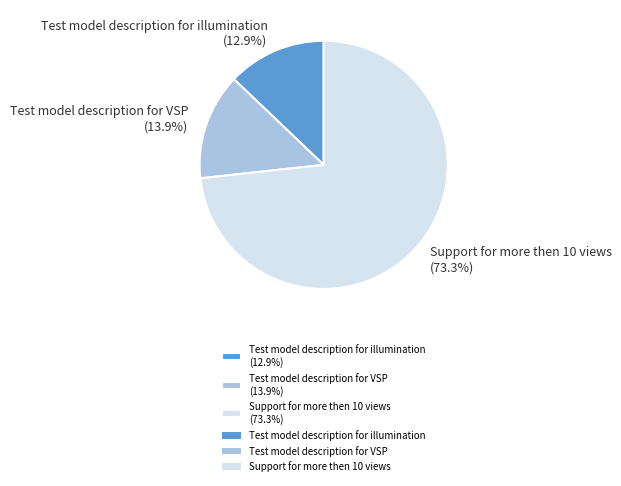

Does Test model description for illumination account for over 50% of the chart?

No